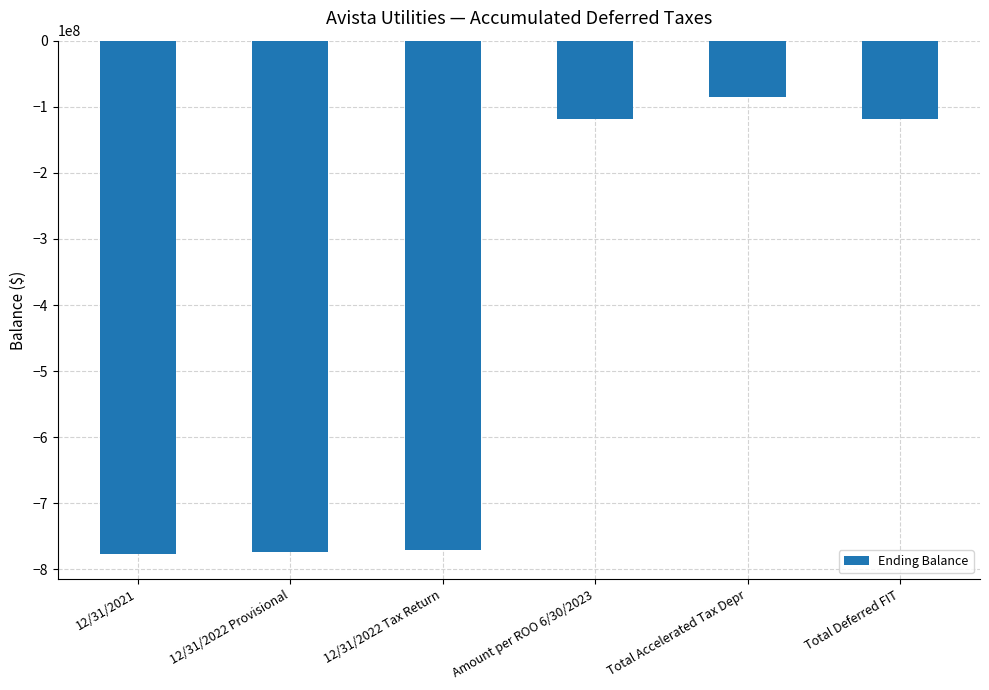

What is the greatest value displayed?

-84995314.7